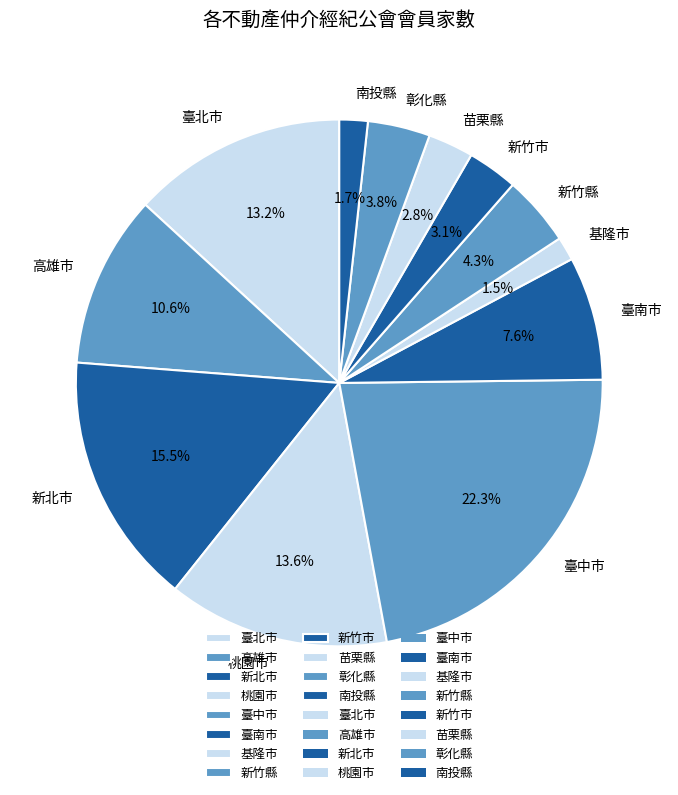

True or false: 臺南市 accounts for 8% of the total.

True